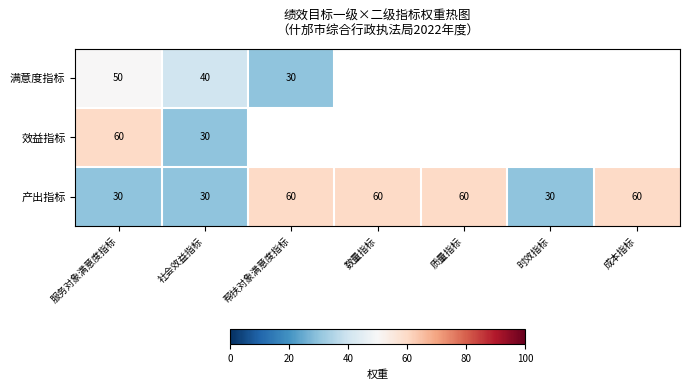

At which category is the sum across all series the highest?

服务对象满意度指标